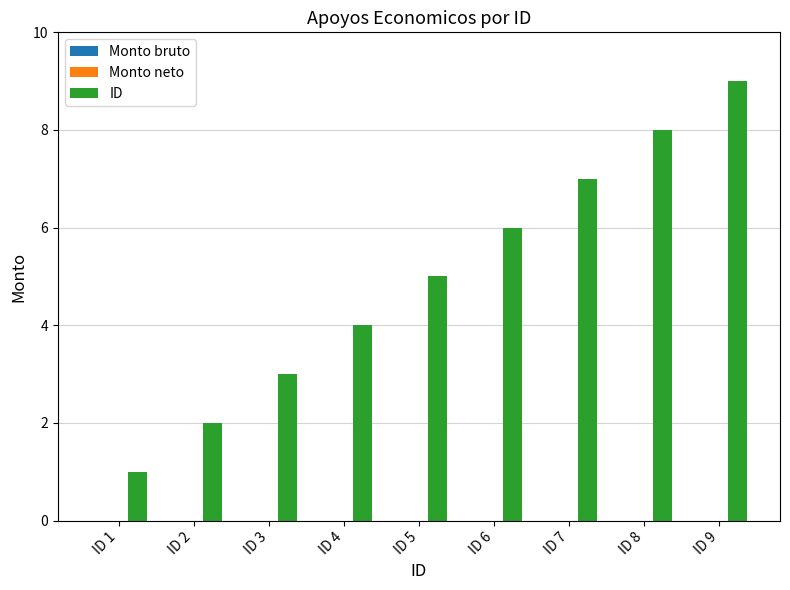

How many data points are less than 5?

4